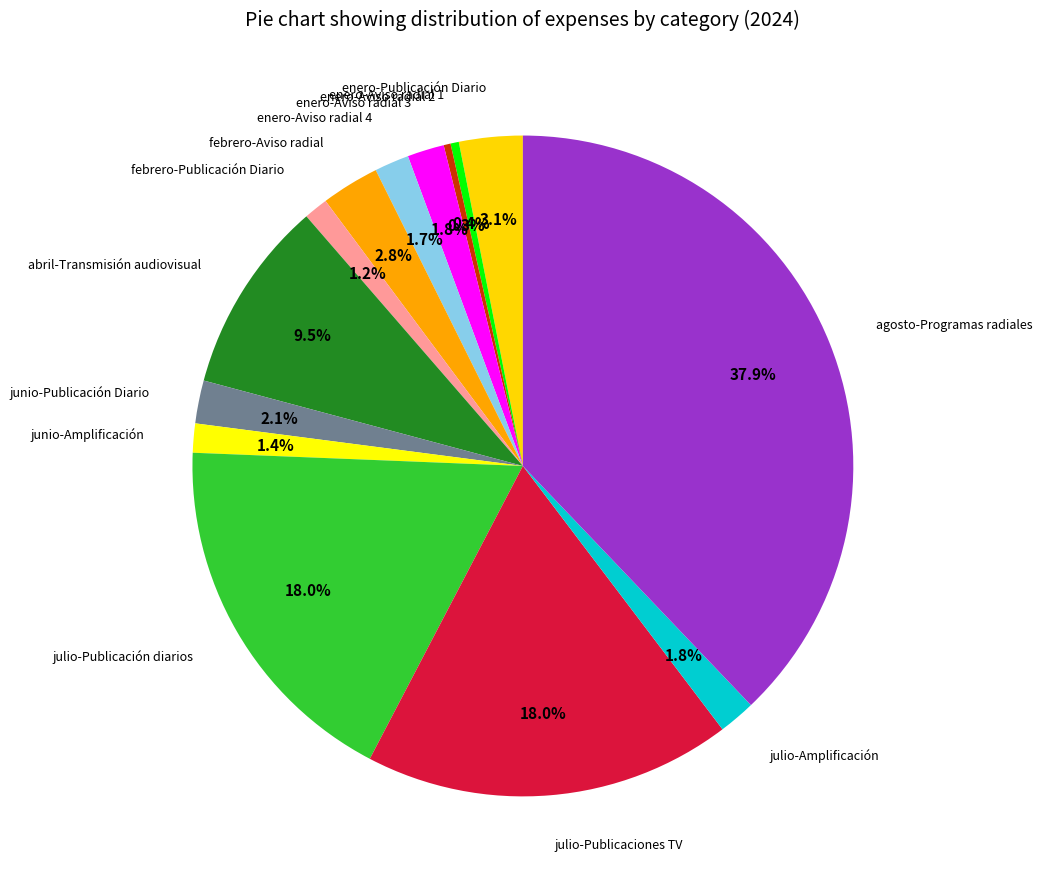

Which has a higher value, enero-Aviso radial 3 or abril-Transmisión audiovisual?

abril-Transmisión audiovisual